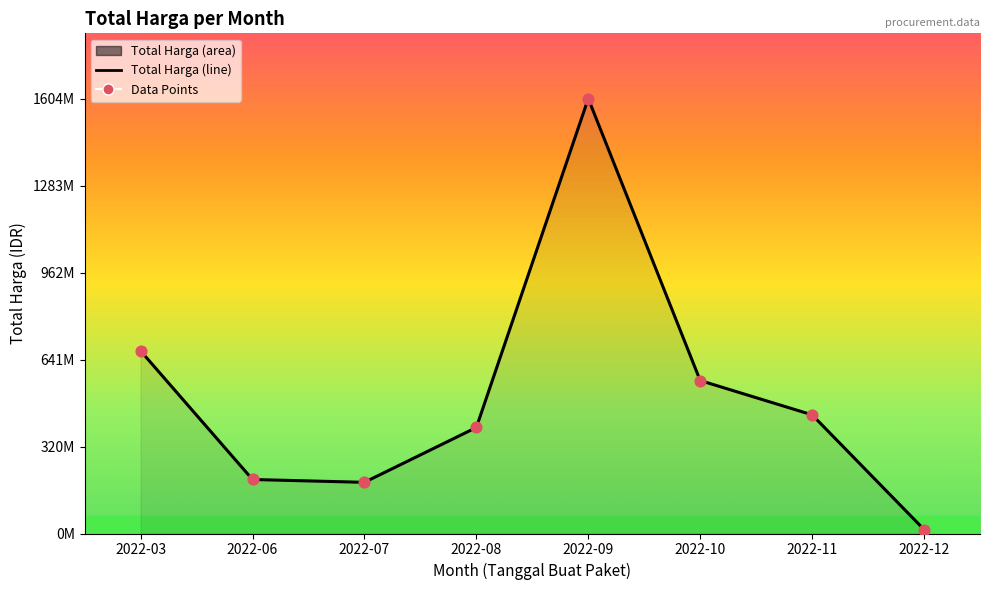

Is the value of Total Harga (line) at 2022-07 greater than the value of Data Points at 2022-07?

No